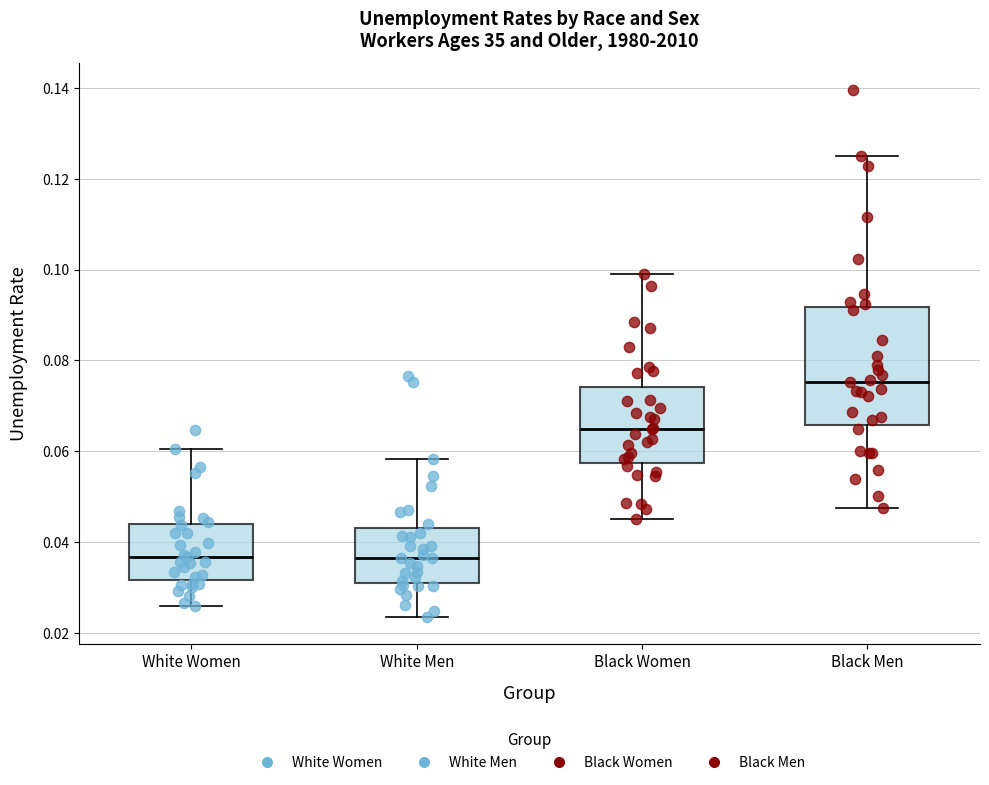

Comparing the boxes themselves (not the whiskers), which one is the tallest?

Black Men